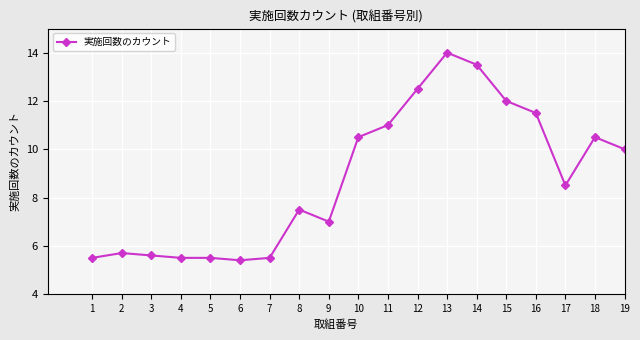

At which label is the value closest to 9?

17